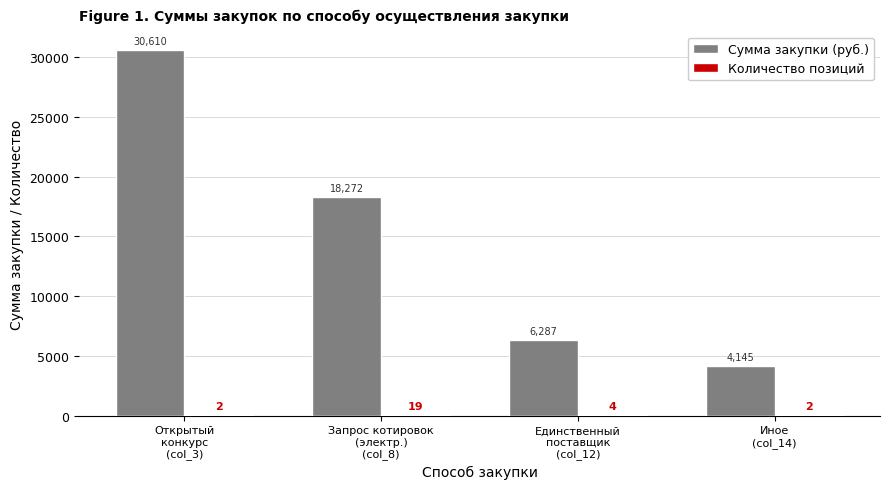

Count the number of categories in the chart.

4